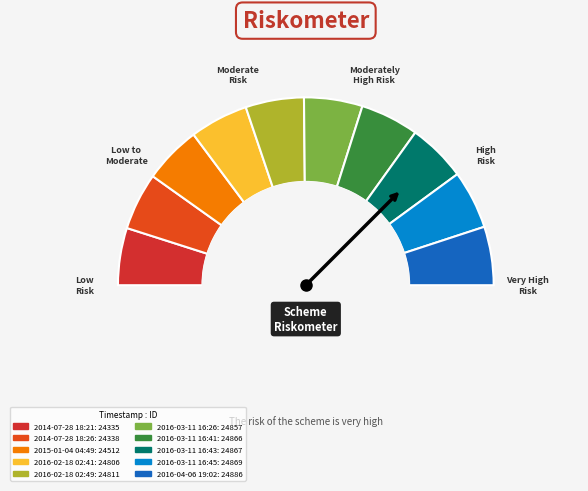

What is the smallest slice in the pie chart?

2014-07-28 18:21